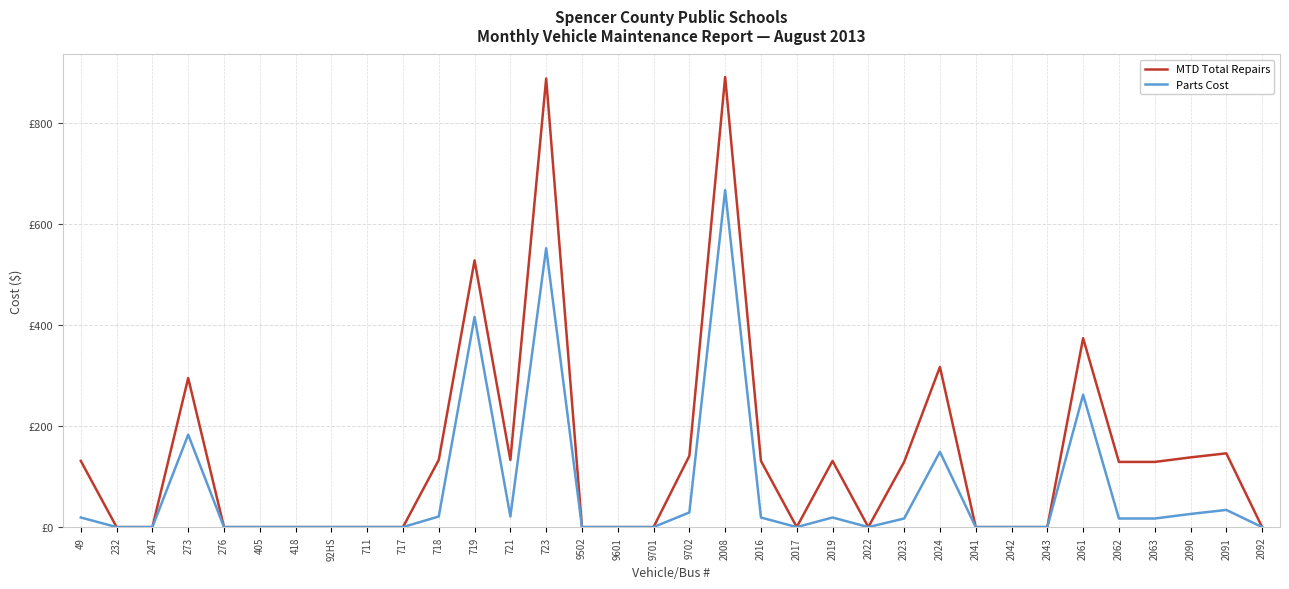

Does the chart display data point markers on the line(s)?

No